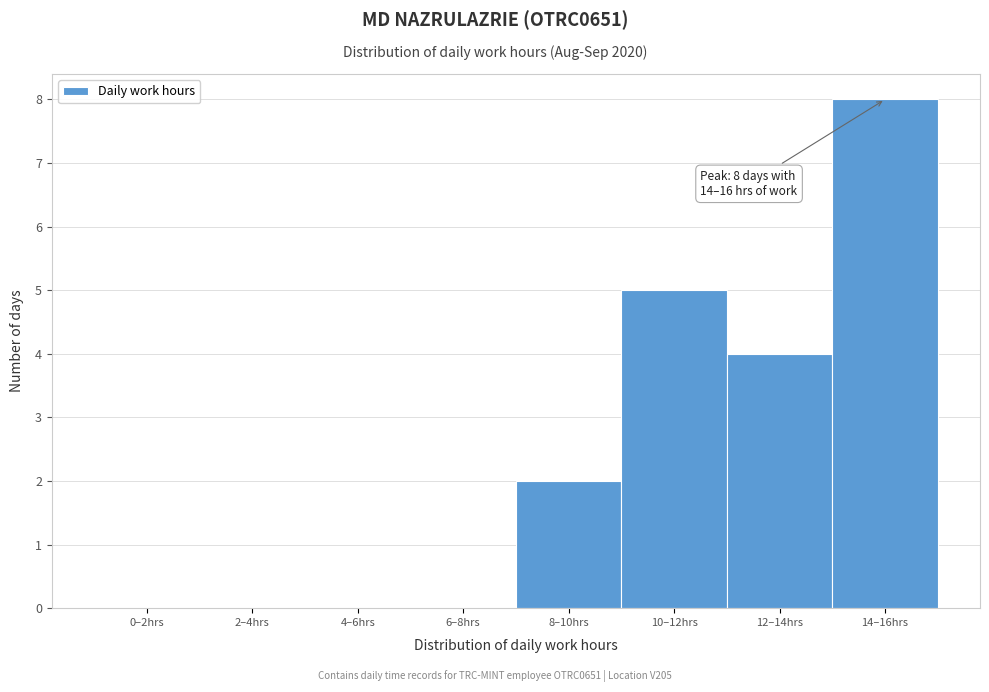

Reading left to right, transcribe all the data shown in this chart.

0–2hrs=0	2–4hrs=0	4–6hrs=0	6–8hrs=0	8–10hrs=2	10–12hrs=5	12–14hrs=4	14–16hrs=8